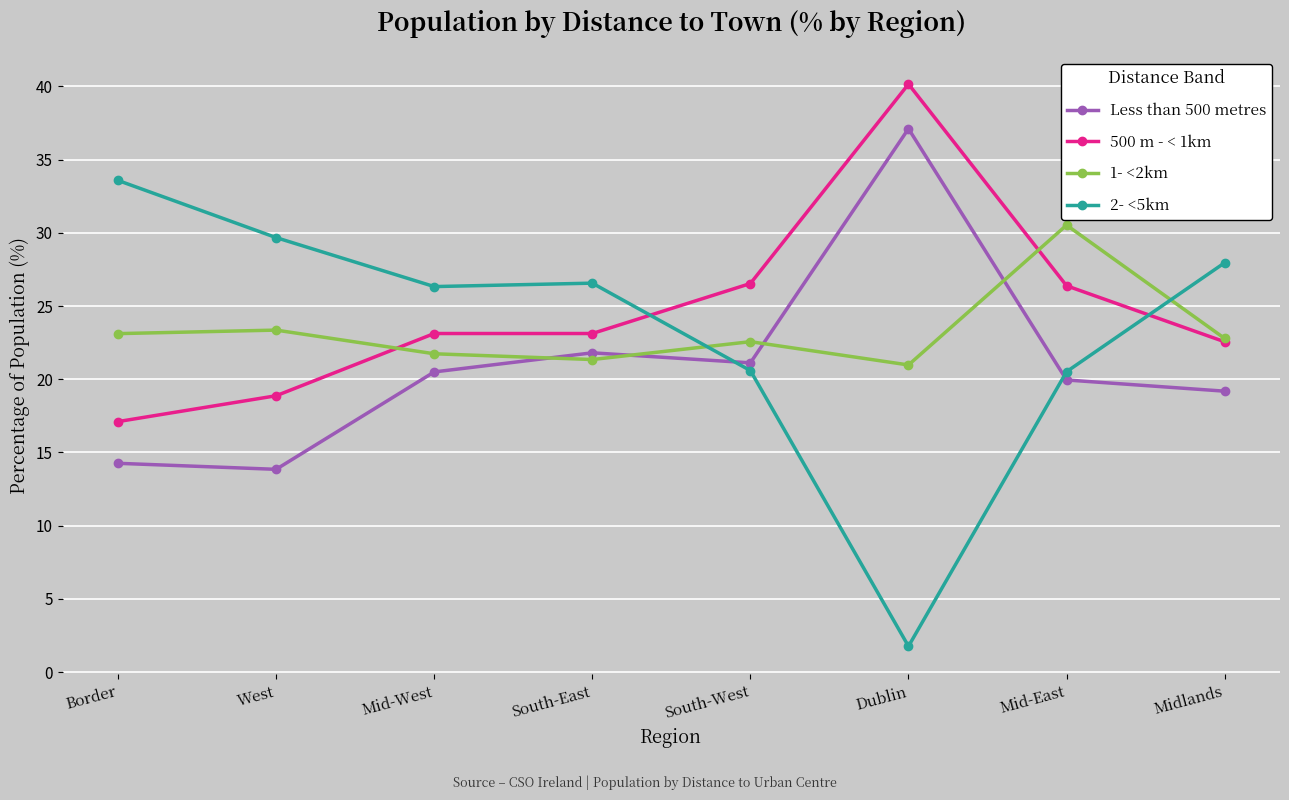

How many values in the 2- <5km series are below 26?

3